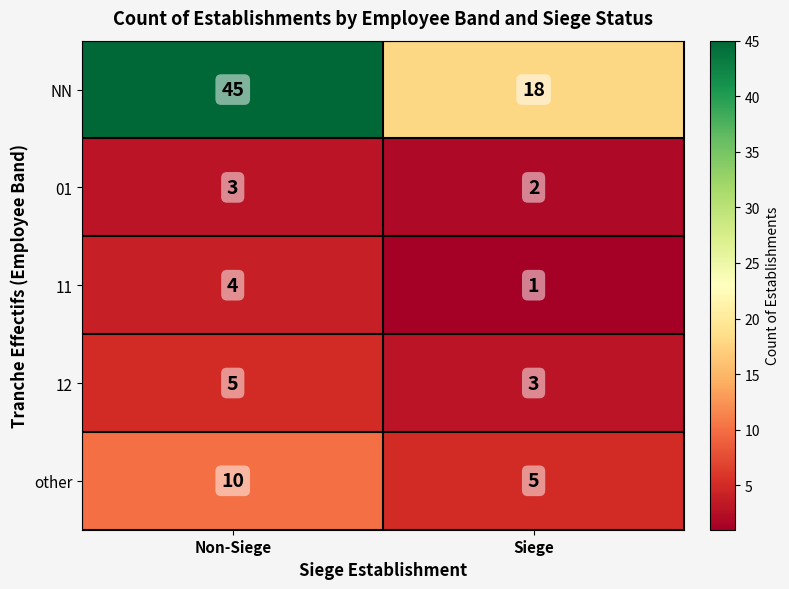

Reading left to right, extract all data points from this chart.

NN: Non-Siege=45	Siege=18
01: Non-Siege=3	Siege=2
11: Non-Siege=4	Siege=1
12: Non-Siege=5	Siege=3
other: Non-Siege=10	Siege=5